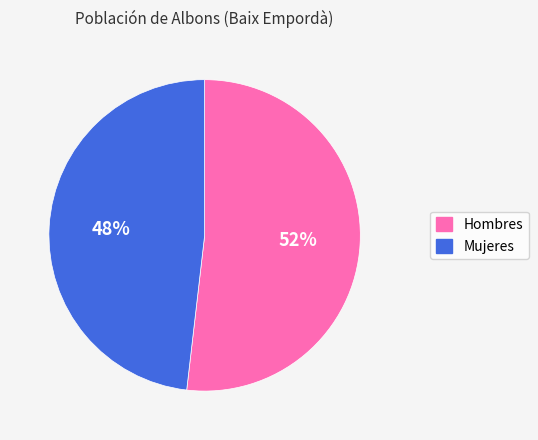

Is it true that Mujeres is 48% of the pie?

True